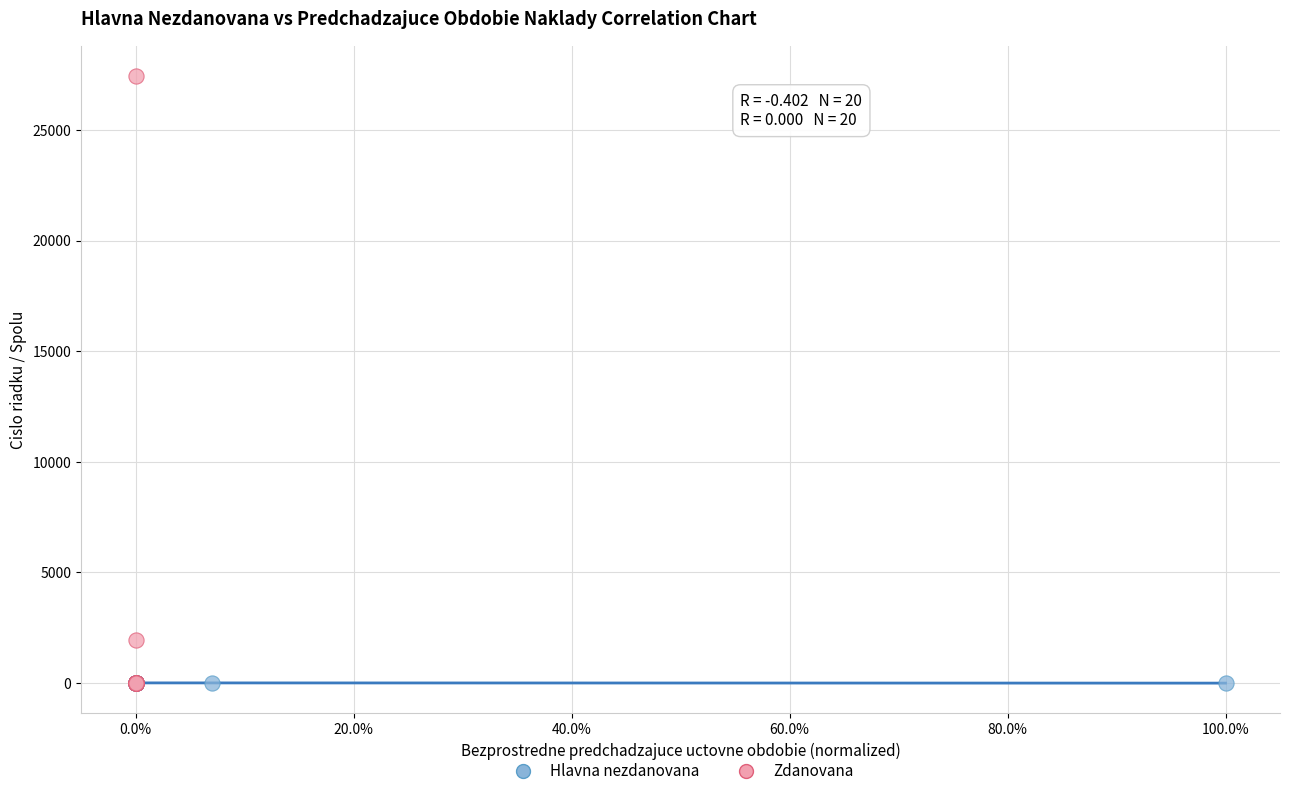

Which series has the widest spread of Y values?

Zdanovana